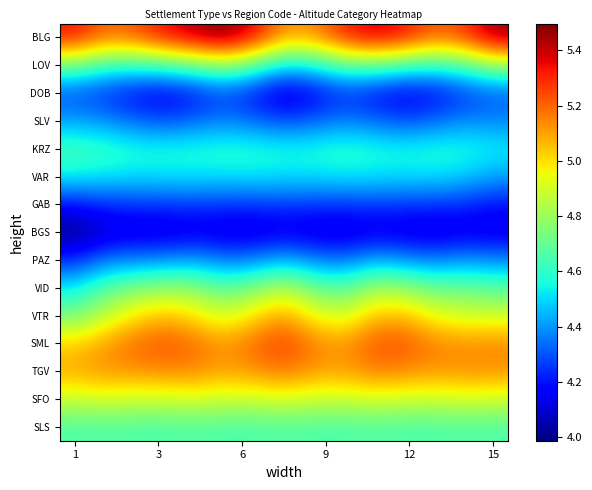

How many series are shown in this chart?

15